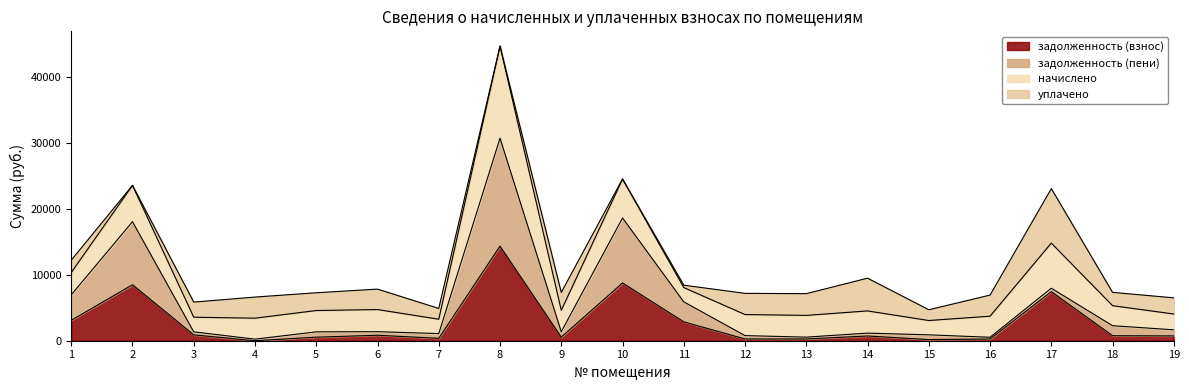

Which category has the highest value across all series?

8